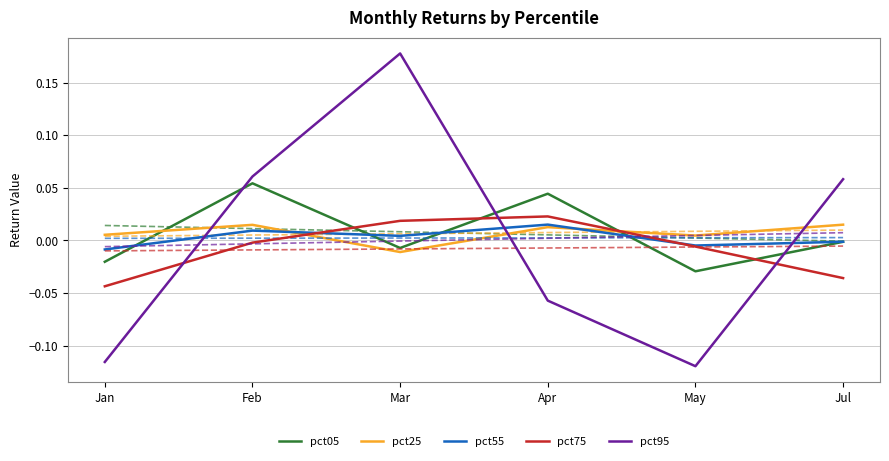

At which category does the chart reach its peak across all series?

Mar